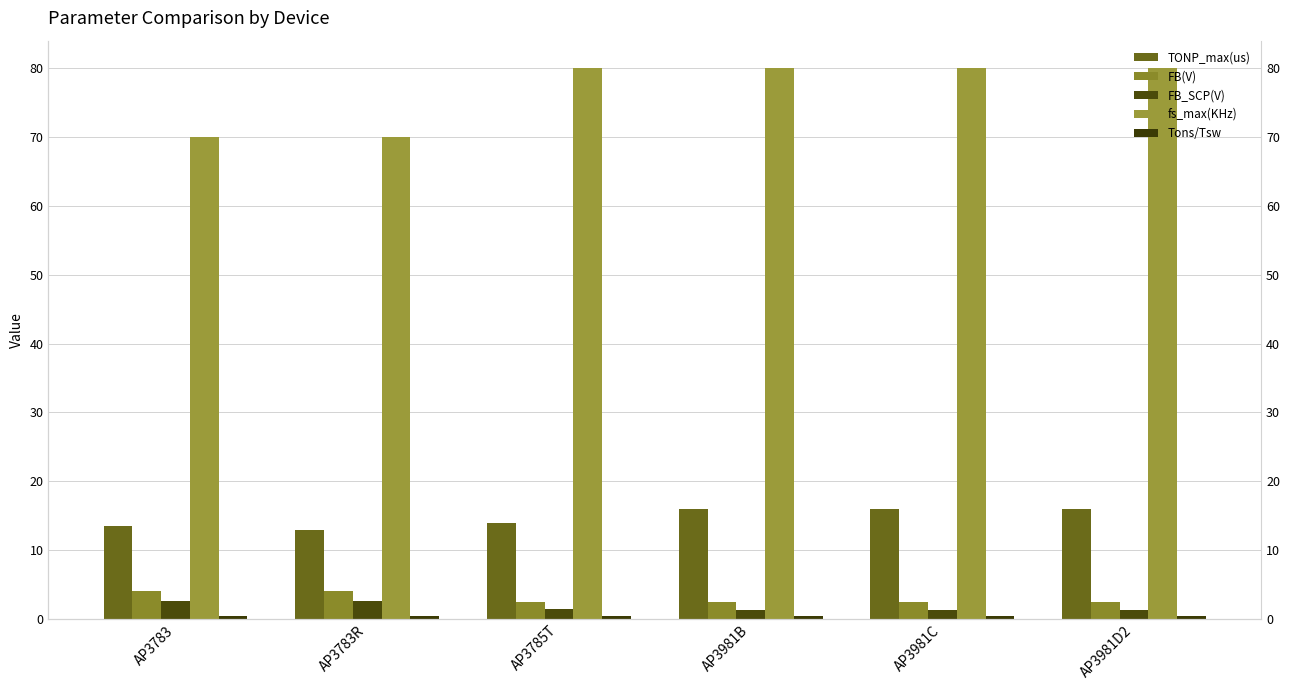

What is the label of the 3rd bar from the right?

AP3981B